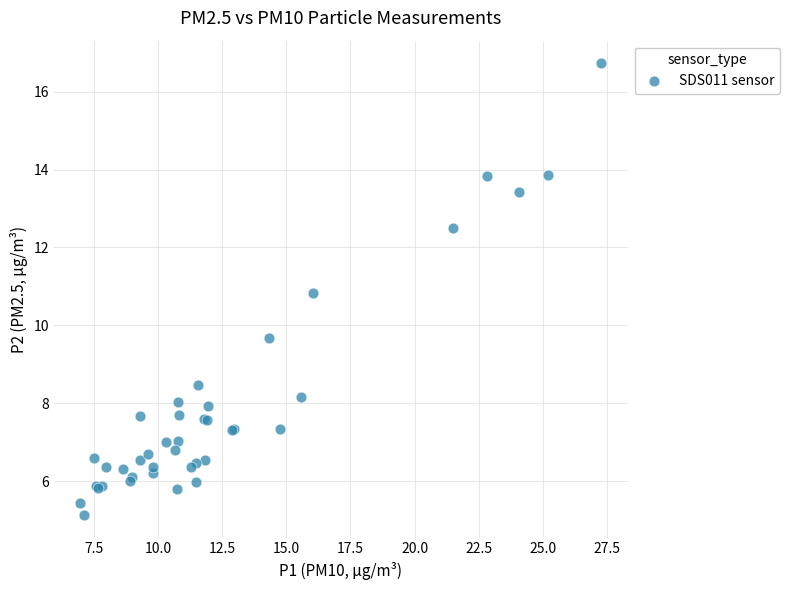

What Y value in the scatter plot is closest to 10?

9.7